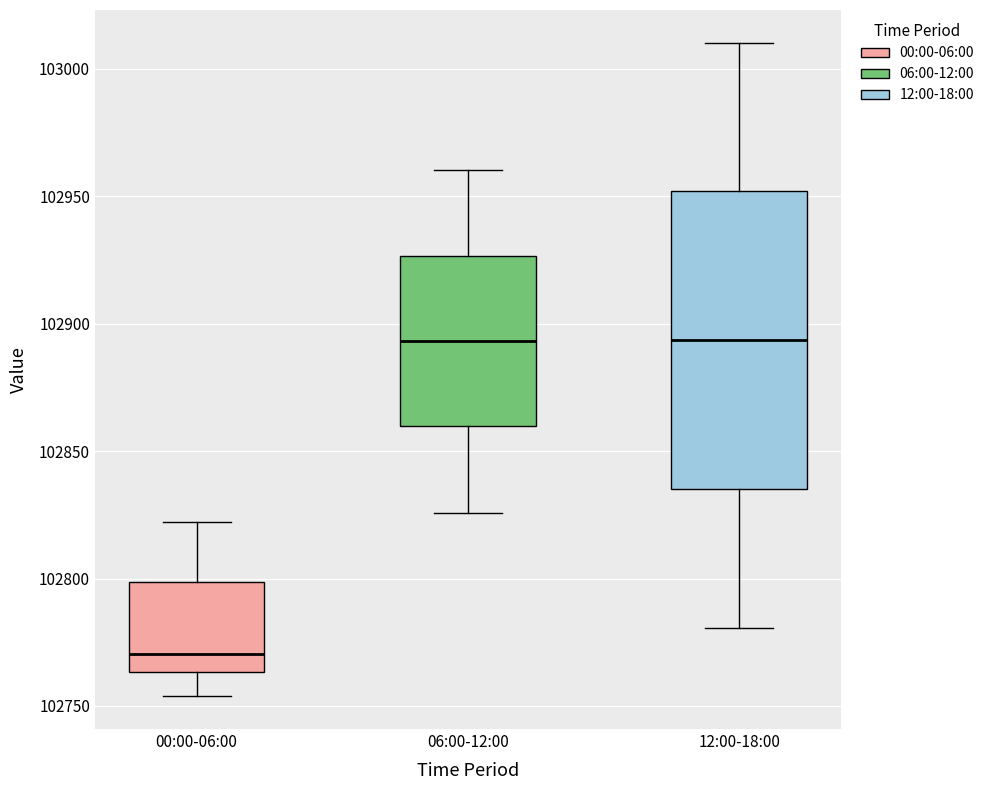

Where is the upper edge of the box for 00:00-06:00 on the y-axis? The values are not printed on the chart, so give them approximately, as read against the axis.

102800